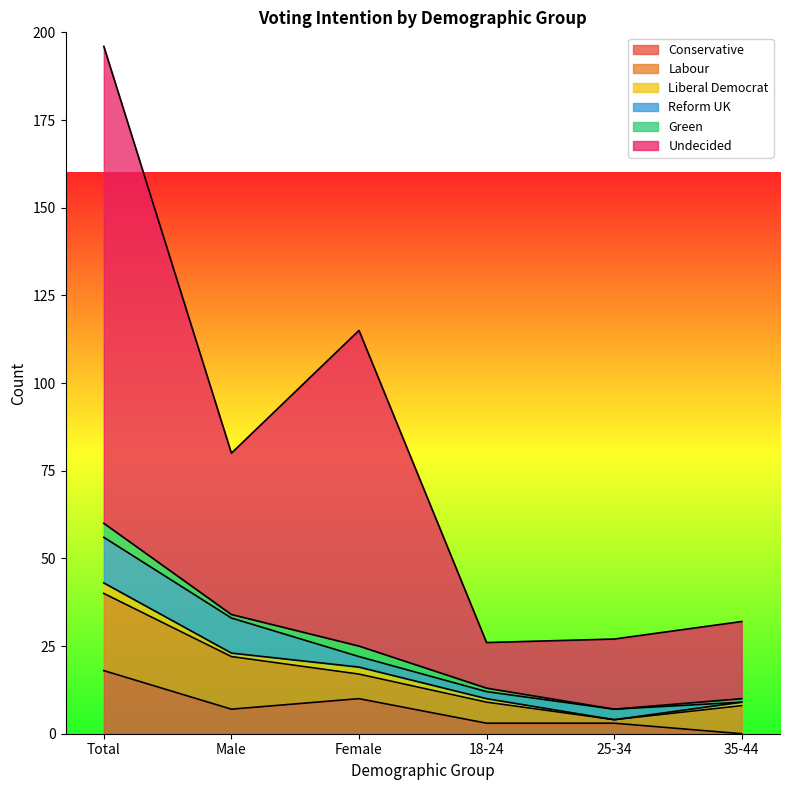

Where is the first local maximum for Undecided?

Female